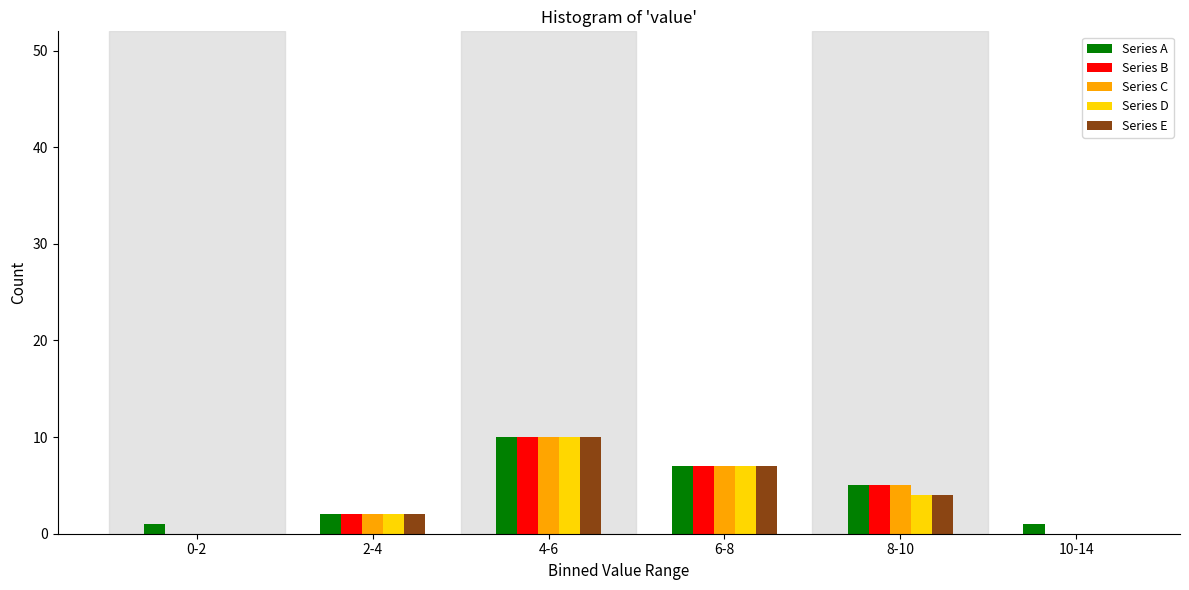

Reading right to left, list all the values displayed in this chart.

Series A: 10-14=1	8-10=5	6-8=7	4-6=10	2-4=2	0-2=1
Series B: 10-14=0	8-10=5	6-8=7	4-6=10	2-4=2	0-2=0
Series C: 10-14=0	8-10=5	6-8=7	4-6=10	2-4=2	0-2=0
Series D: 10-14=0	8-10=4	6-8=7	4-6=10	2-4=2	0-2=0
Series E: 10-14=0	8-10=4	6-8=7	4-6=10	2-4=2	0-2=0